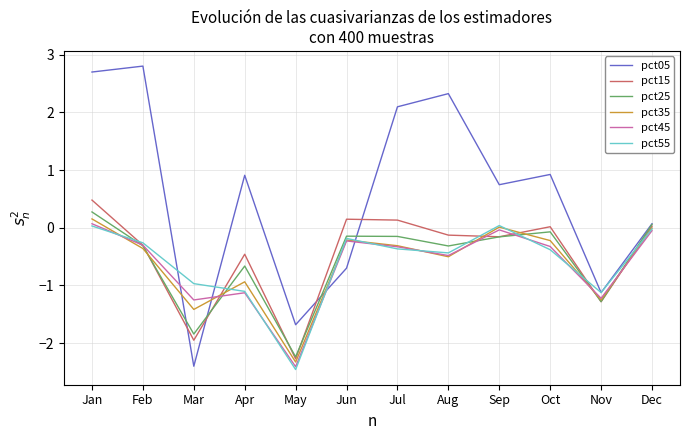

Which series changed the most between Jul and Nov?

pct05